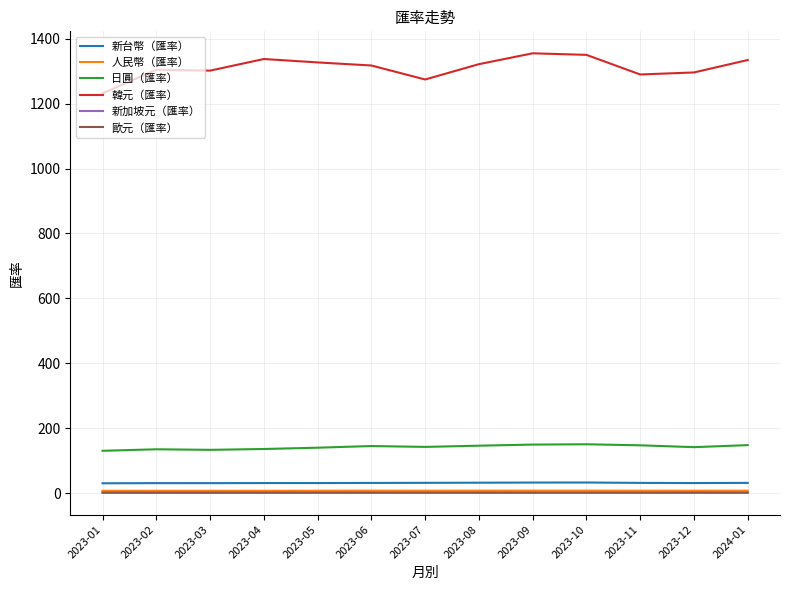

What are all the series names shown in the legend?

新台幣（匯率）, 人民幣（匯率）, 日圓（匯率）, 韓元（匯率）, 新加坡元（匯率）, 歐元（匯率）